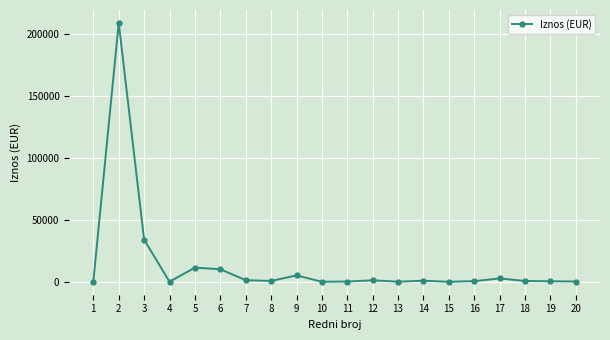

What is the smallest value displayed?

25.1